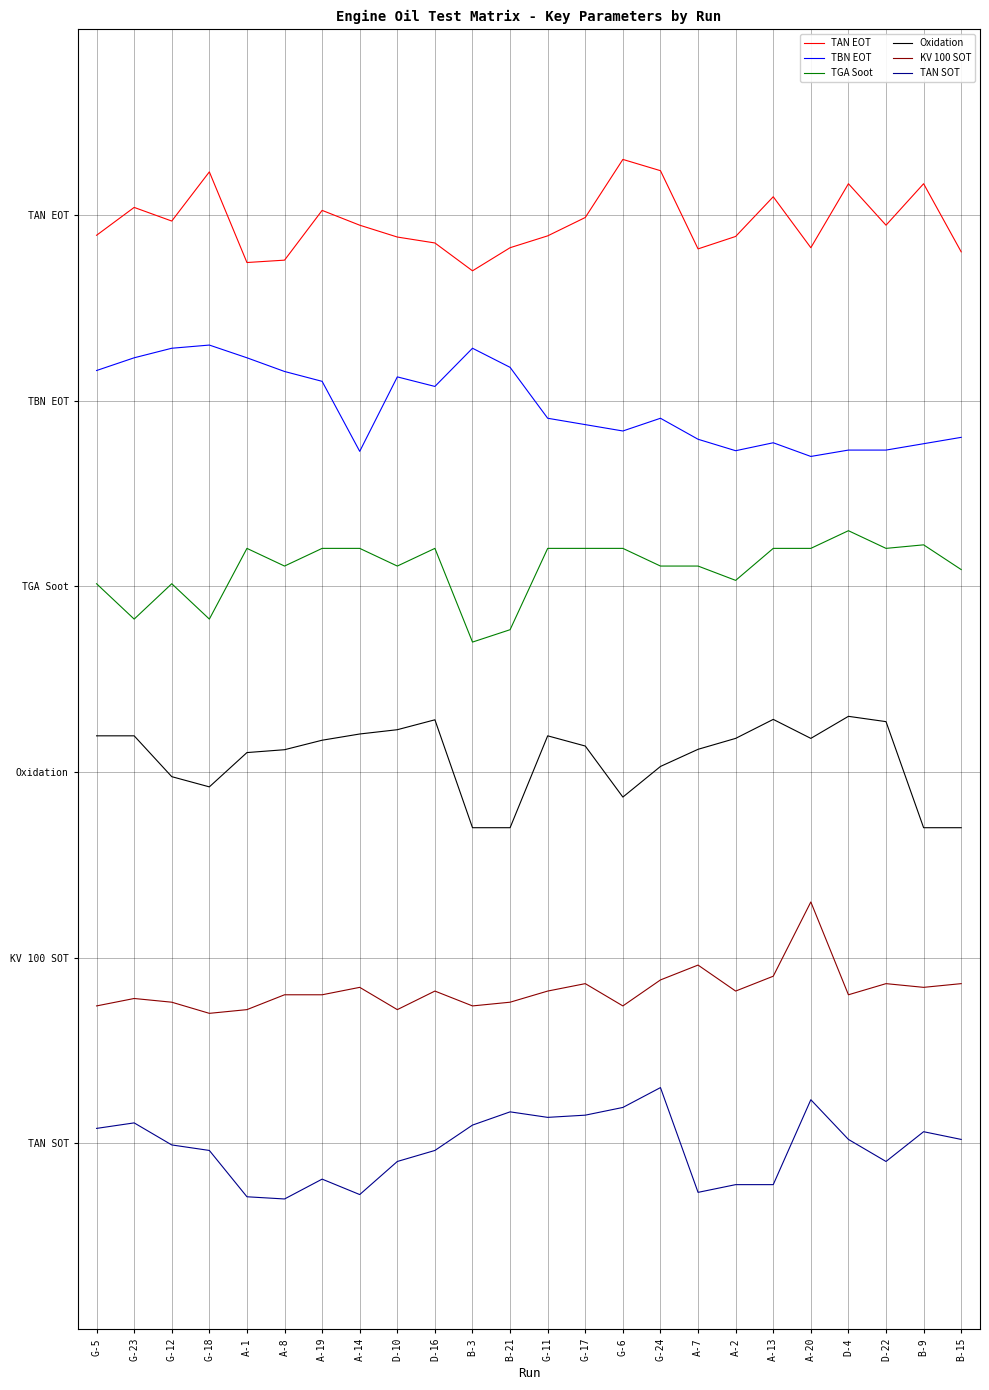

Read the TBN EOT value at A-14.

1.5